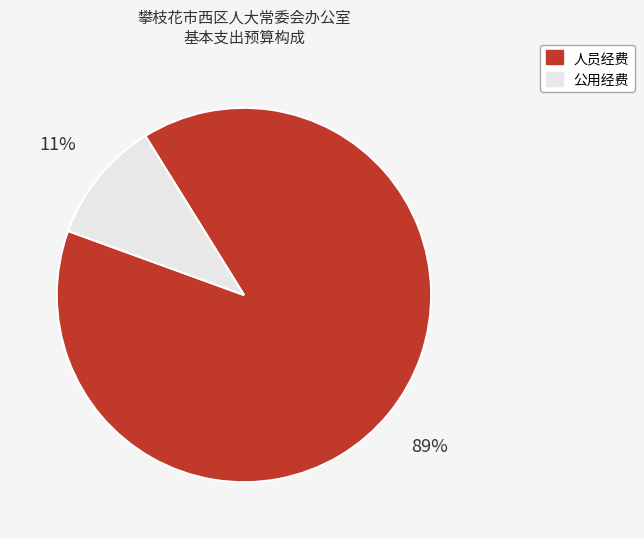

Which slice is the smallest?

公用经费